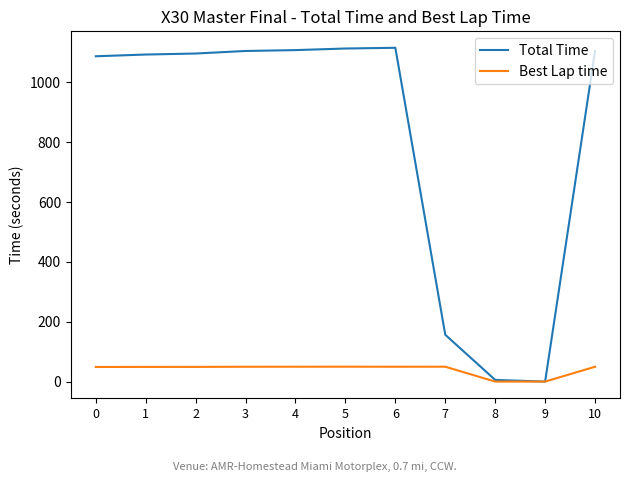

Which series has the largest range (max minus min)?

Total Time